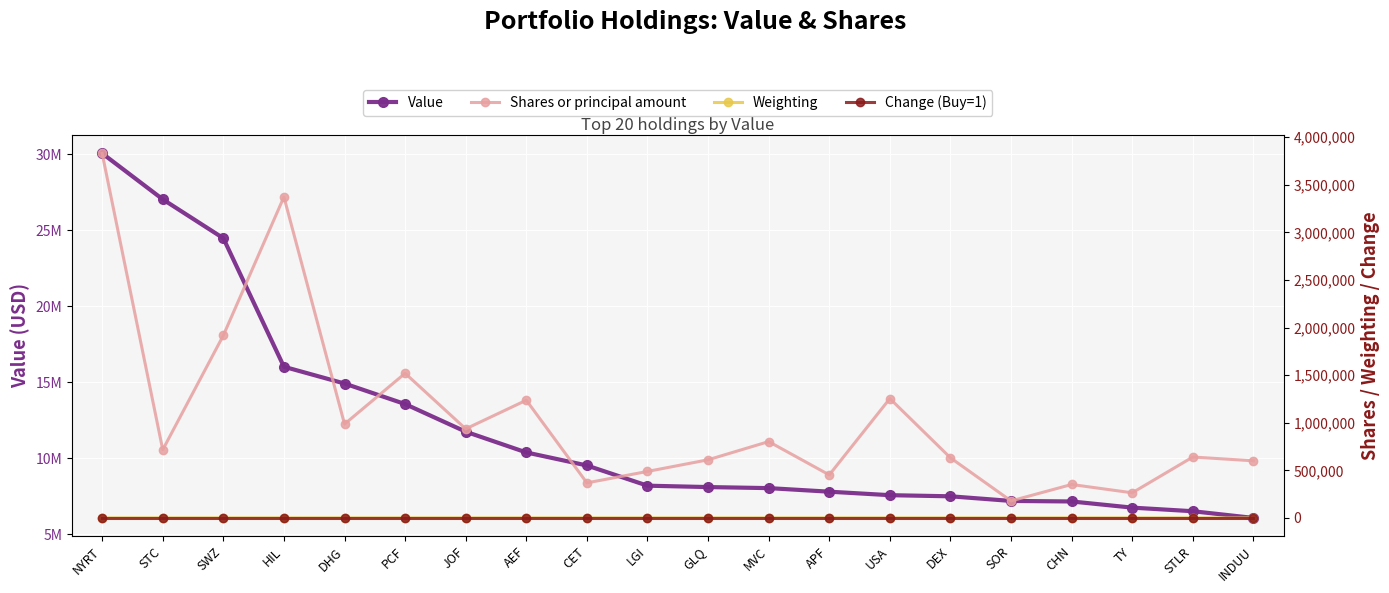

Which series has the largest range (max minus min)?

Value